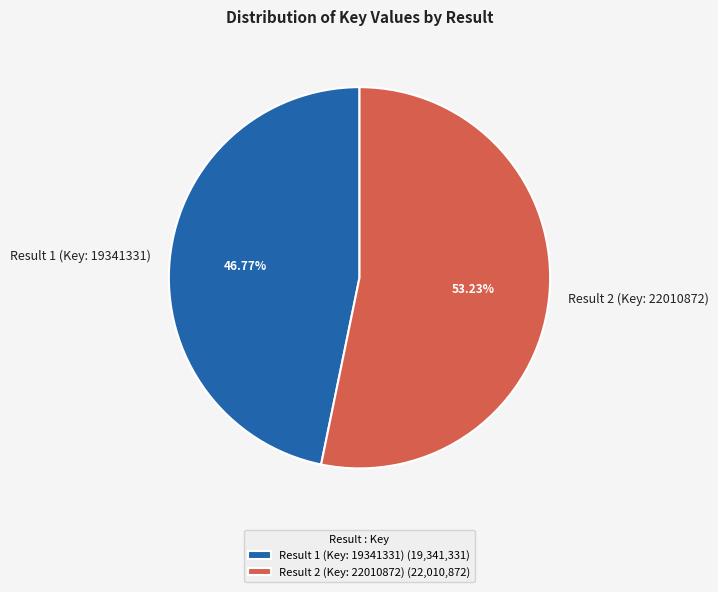

To the nearest percent, what is the difference between the largest and smallest slice percentages?

6%